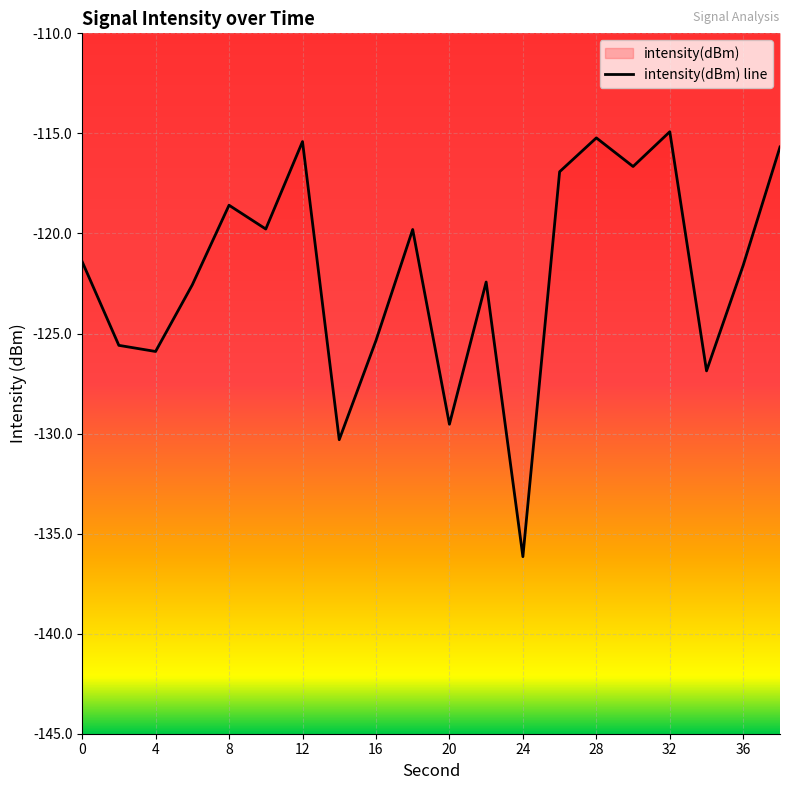

How many lines are shown in the chart?

1